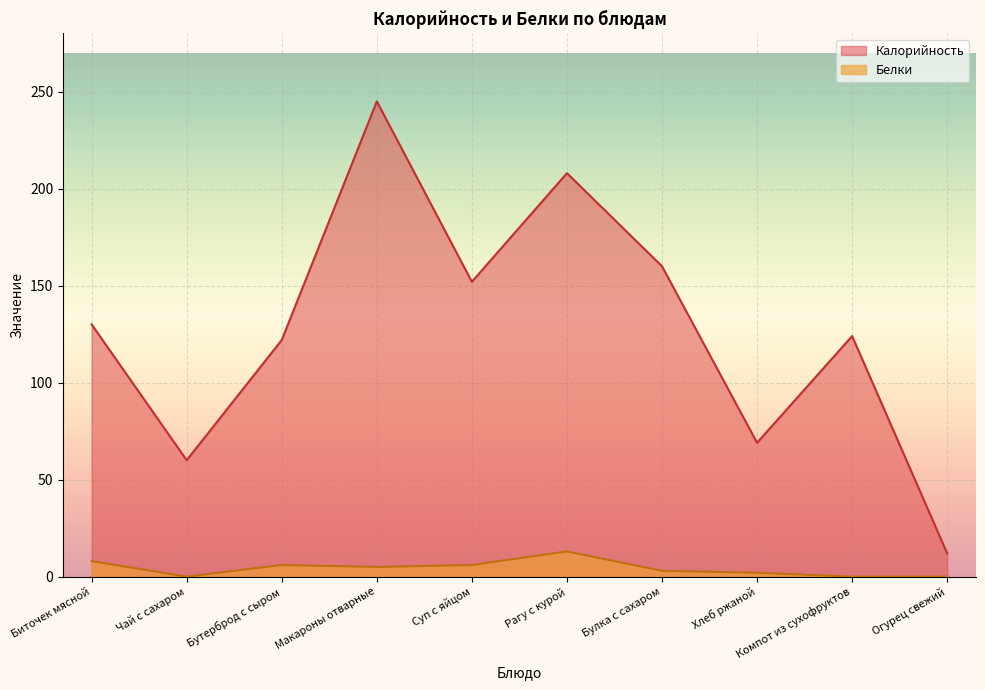

What is the difference between the maximum and minimum values in the Белки series?

13